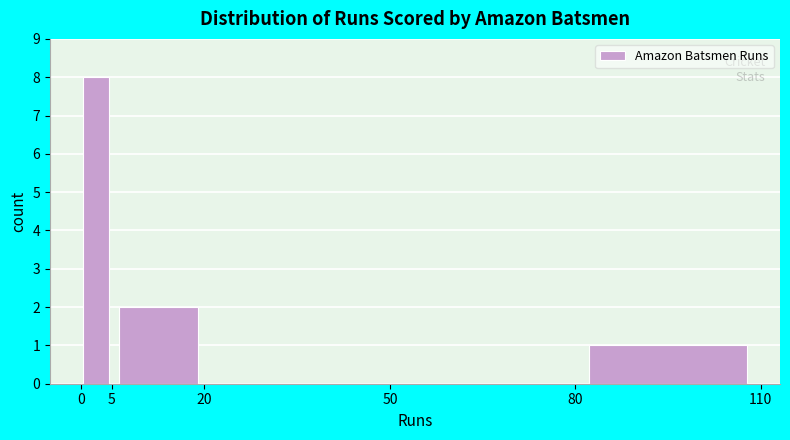

What is the height of the bar covering 0 to 5 on the x-axis? The values are not printed on the chart, so give them approximately, as read against the axis.

8